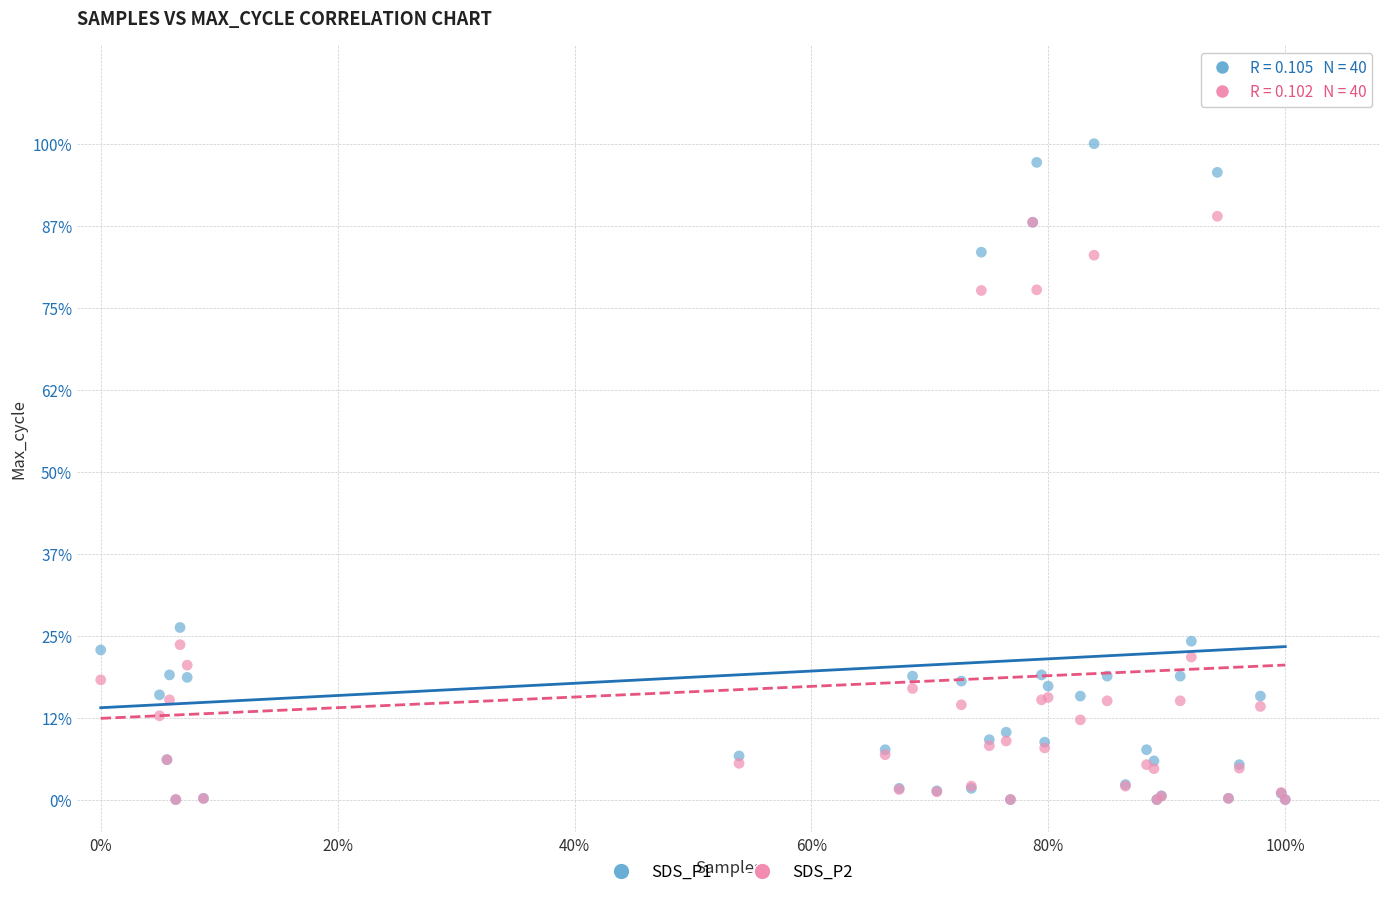

What are all the series names shown in the legend?

SDS_P1, SDS_P2